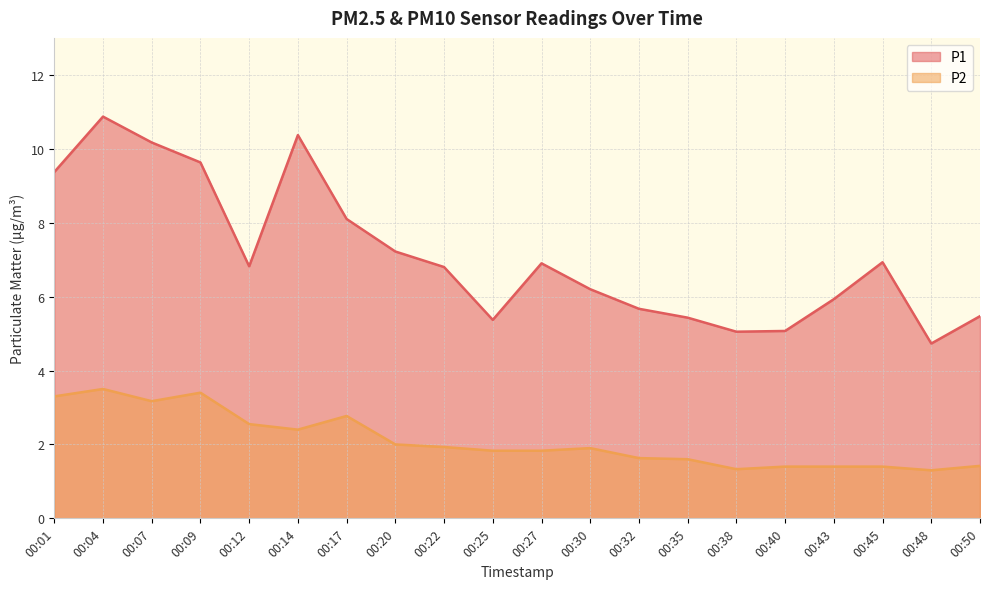

Which series has the widest spread of values?

P1 line